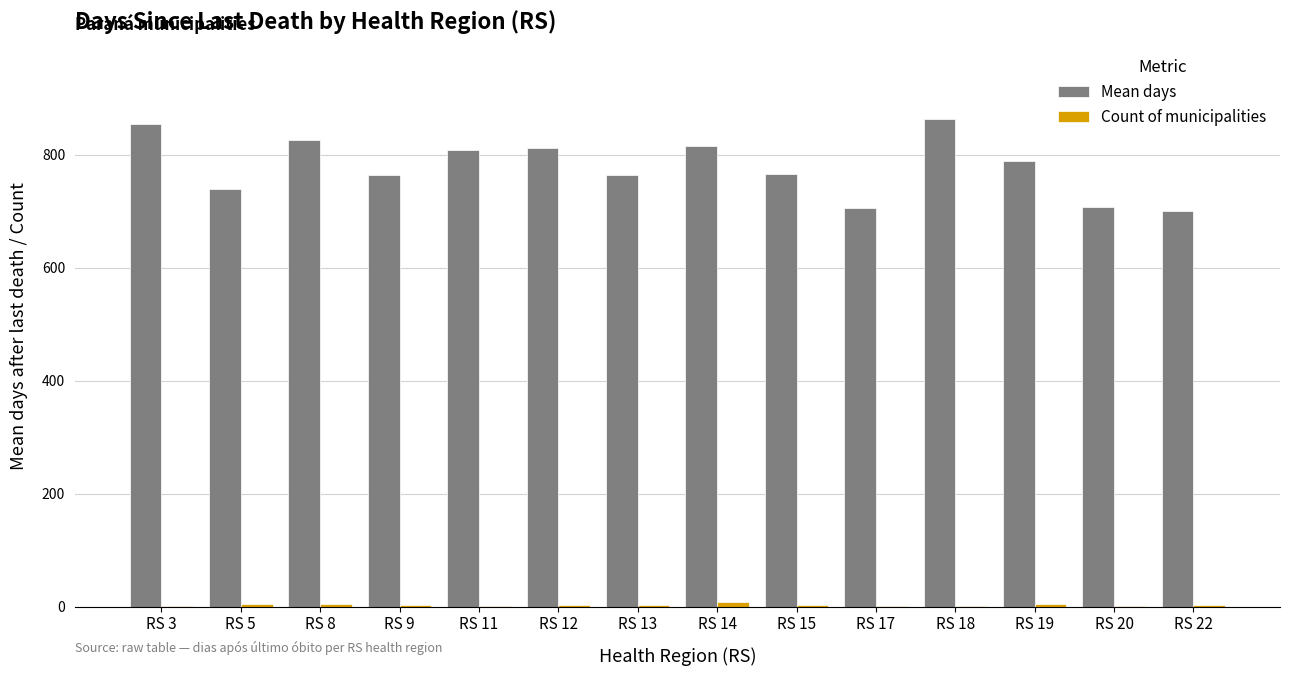

At which category does the chart reach its peak across all series?

RS 18